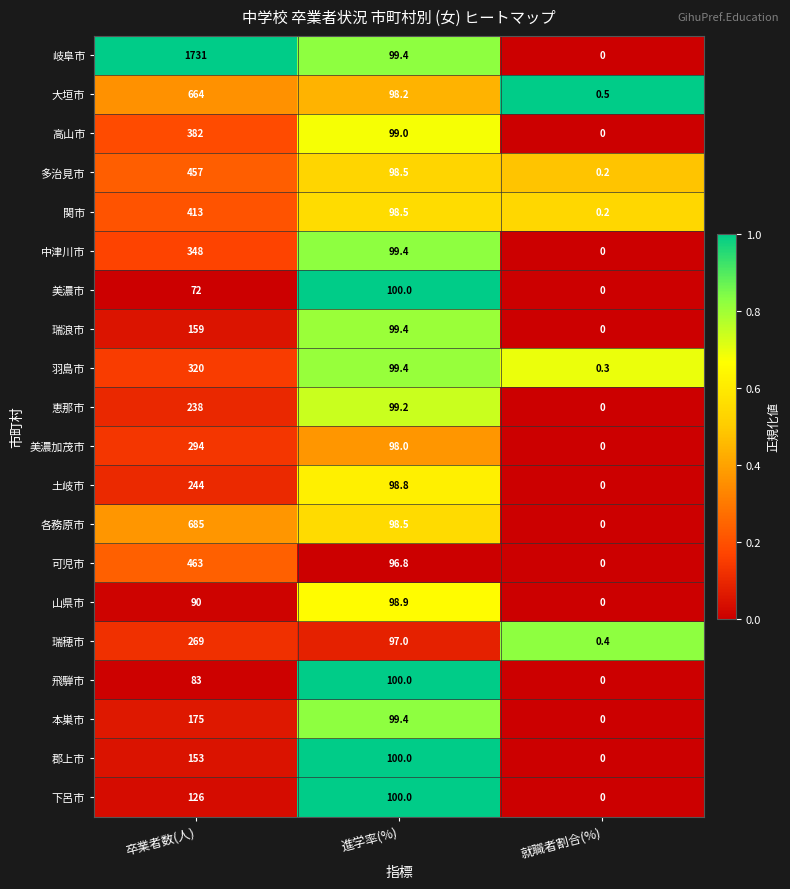

Which label corresponds to the smallest value in the chart?

就職者割合(%)